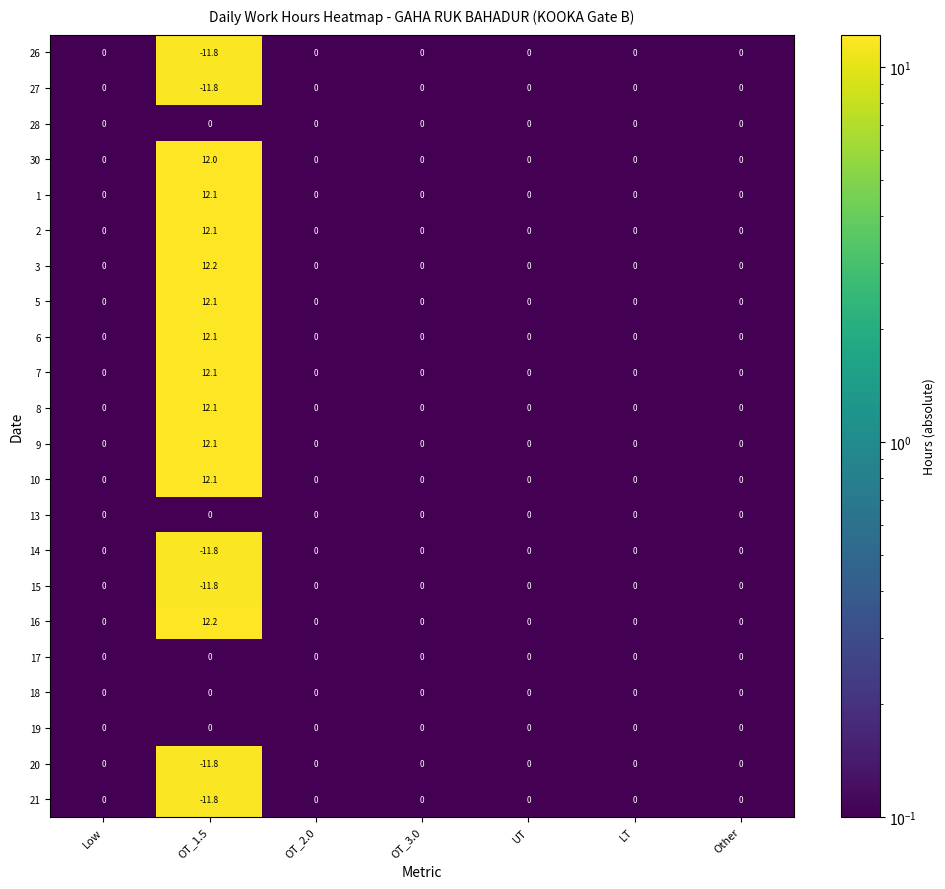

Is it true that 2 equals 0.0 at OT_3.0?

True